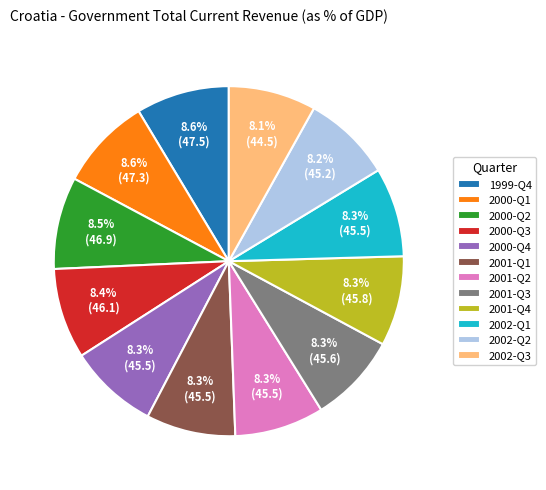

To the nearest percent, what percentage of the pie is 2000-Q4?

8%